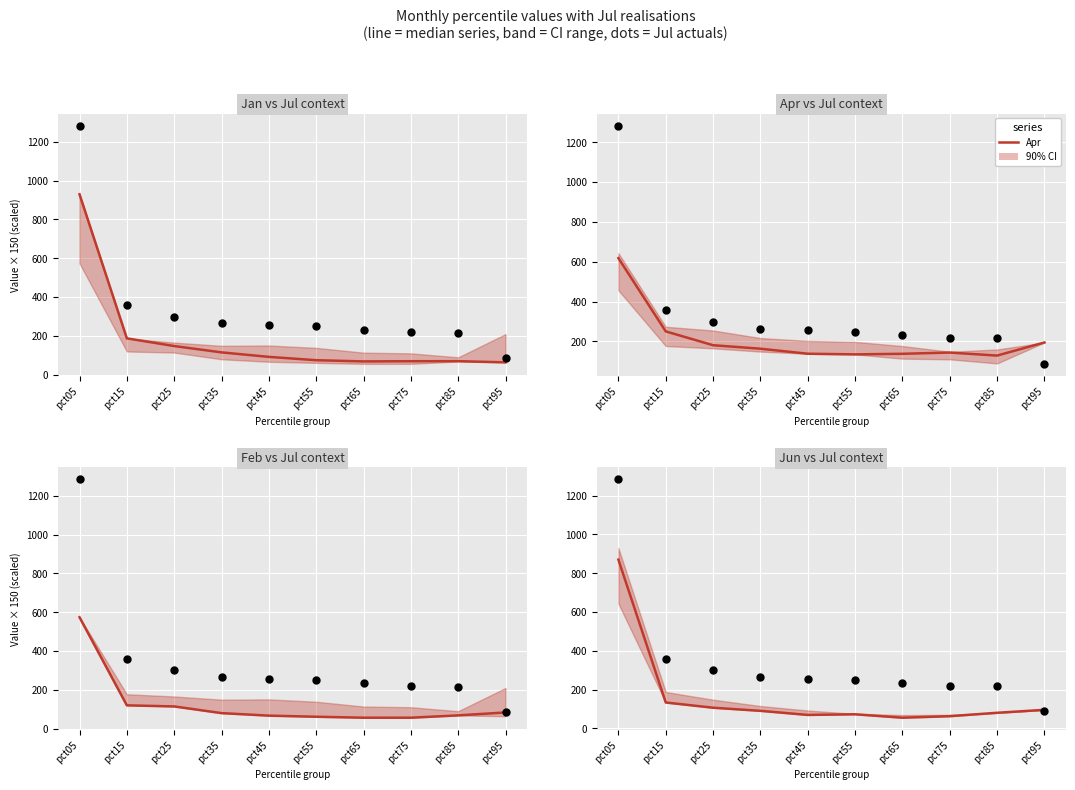

Which series reaches the maximum Y coordinate?

Jan